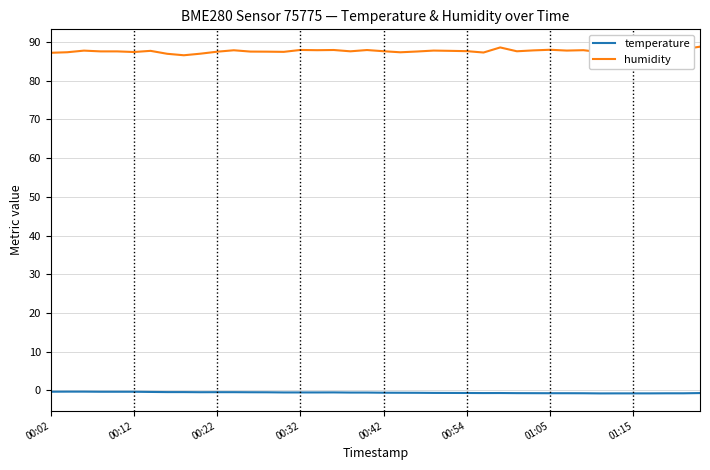

What are all the series names shown in the legend?

temperature, humidity